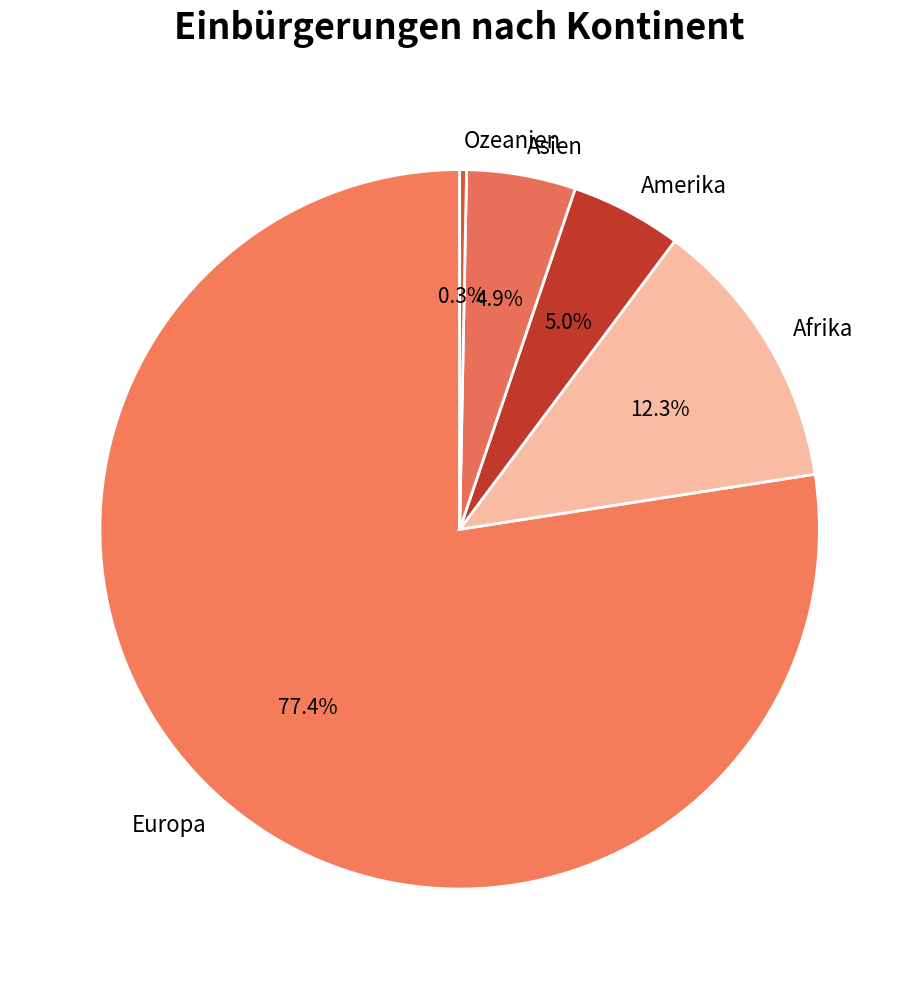

What is the total percentage of Afrika and Amerika?

17.3%